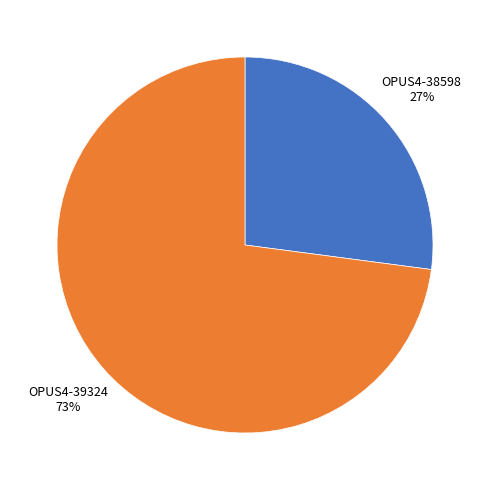

To the nearest percent, what is the difference between the largest and smallest slice percentages?

46%